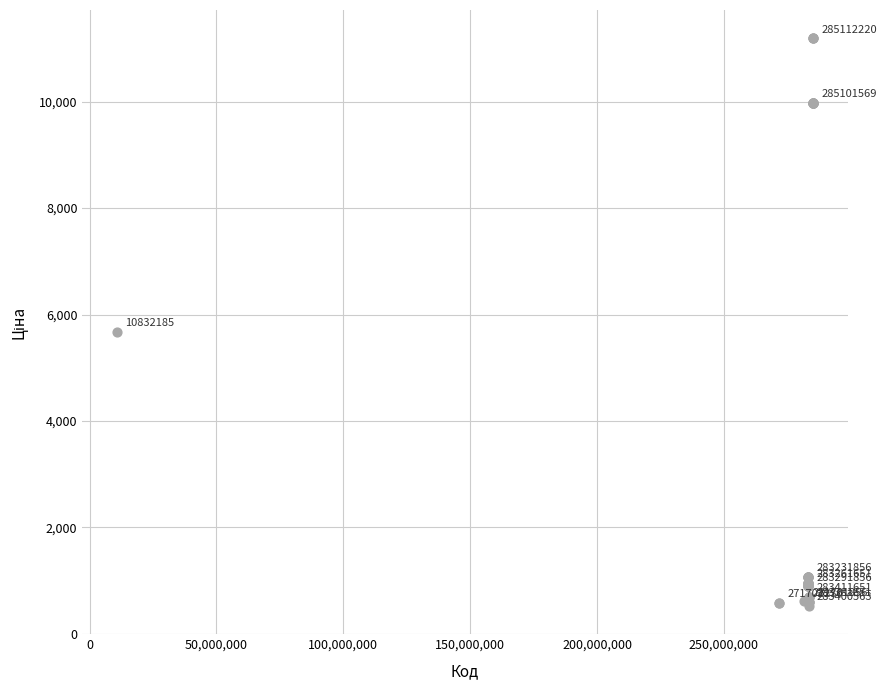

What Y value in the scatter plot is closest to 5859?

5673.8